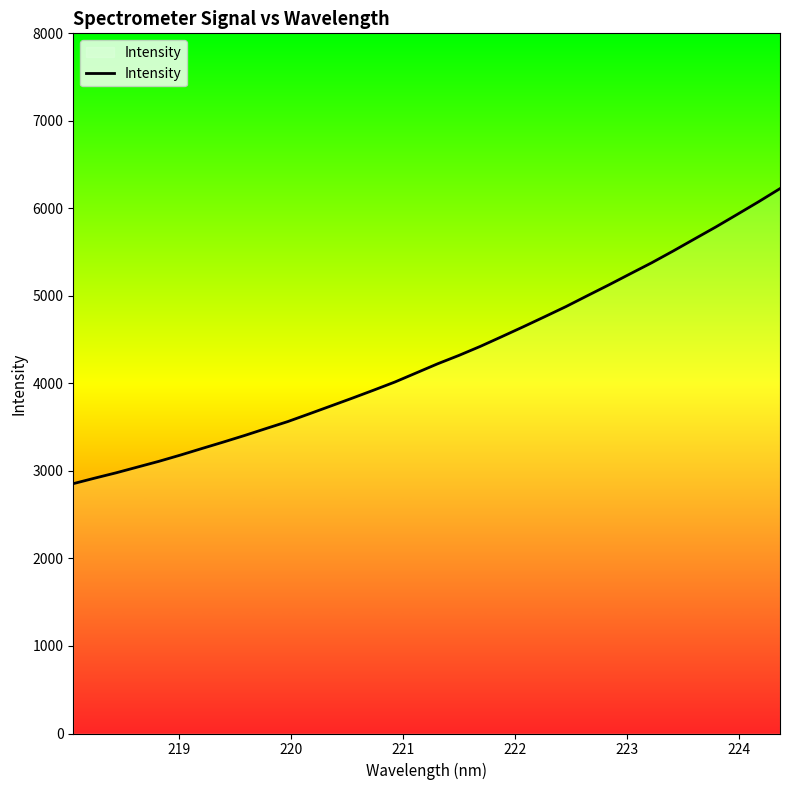

What is the difference between the second highest and minimum values?

3221.1